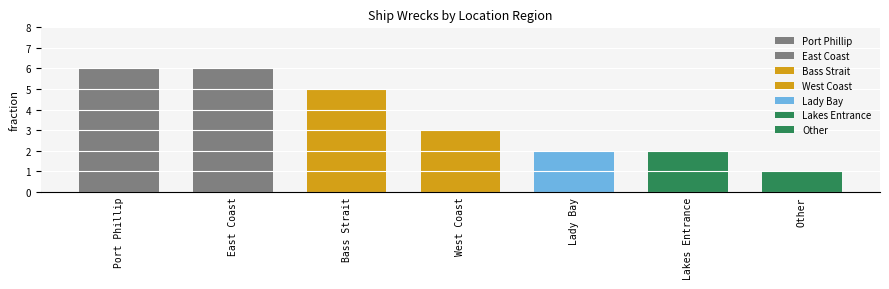

Rank the categories by value from lowest to highest.

Other, Lady Bay, Lakes Entrance, West Coast, Bass Strait, Port Phillip, East Coast